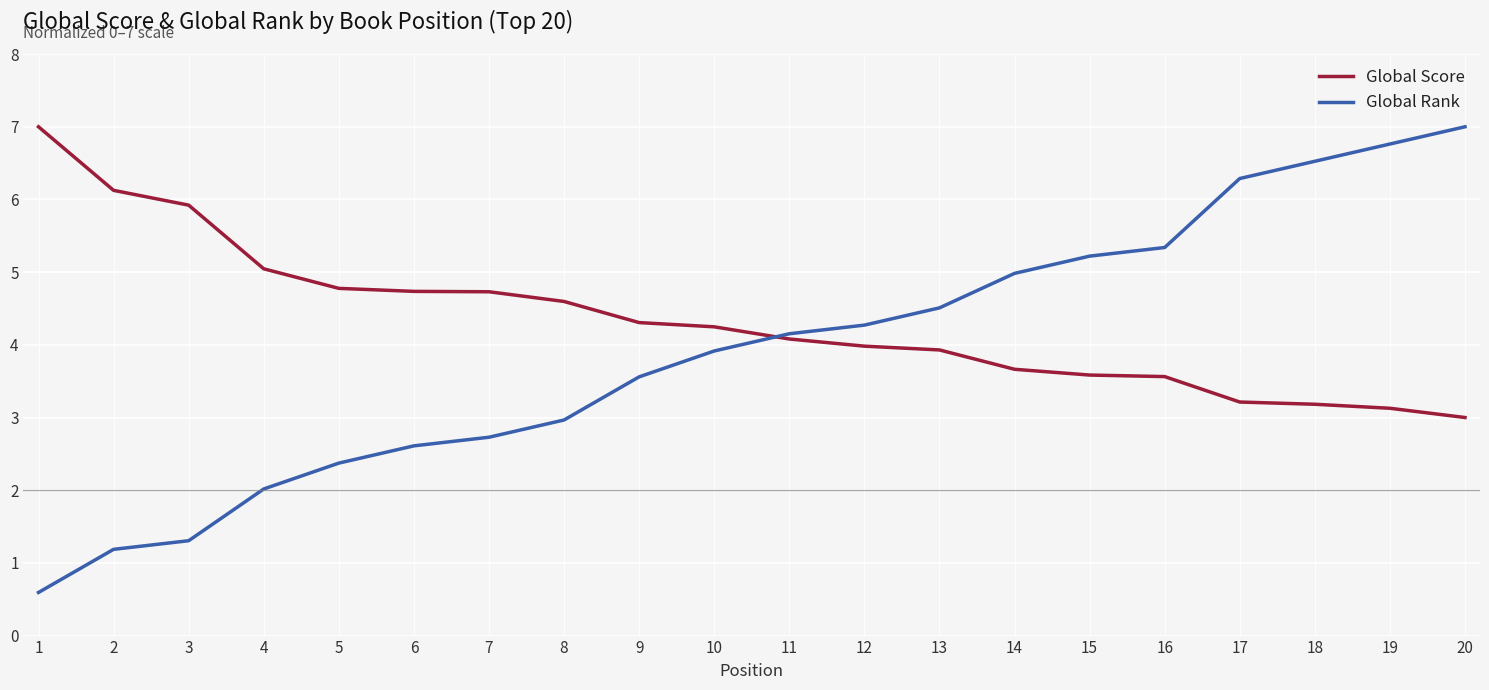

Where do Global Rank and Global Score first cross each other?

10 and 11